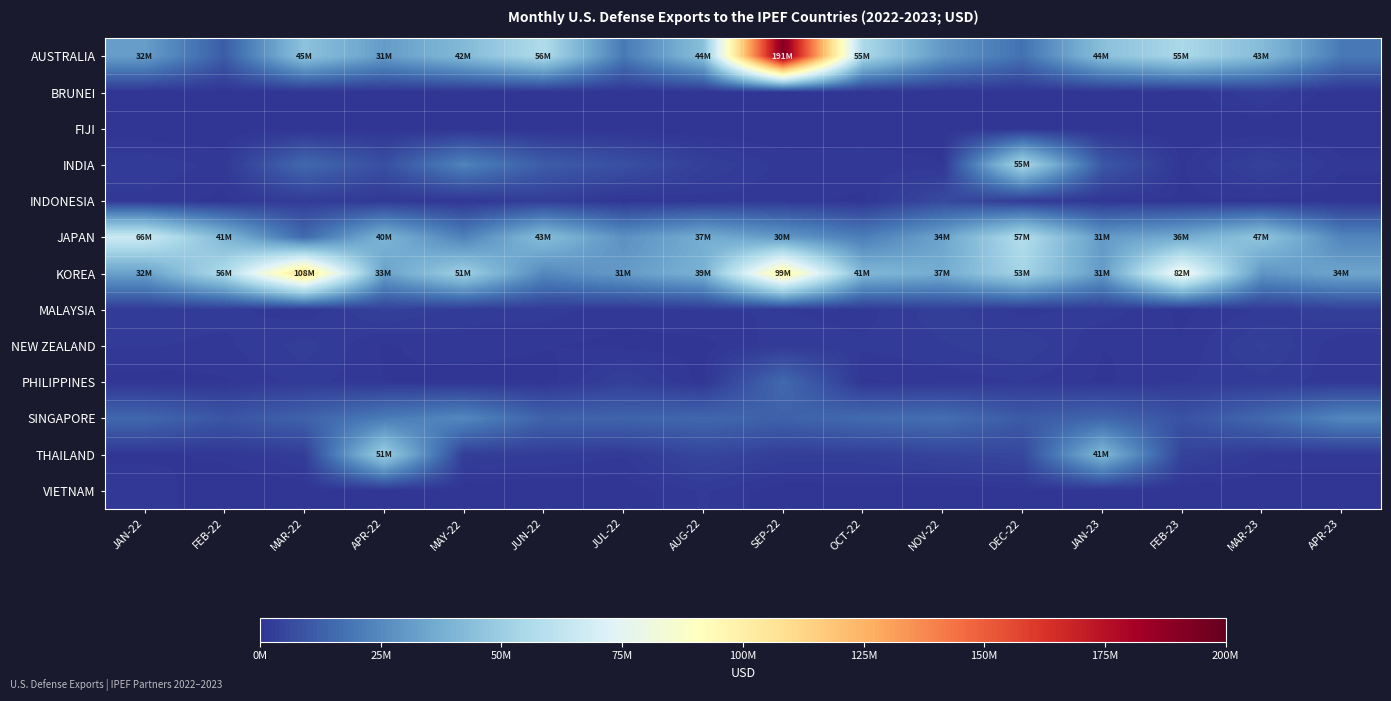

How many data points does each series have?

16